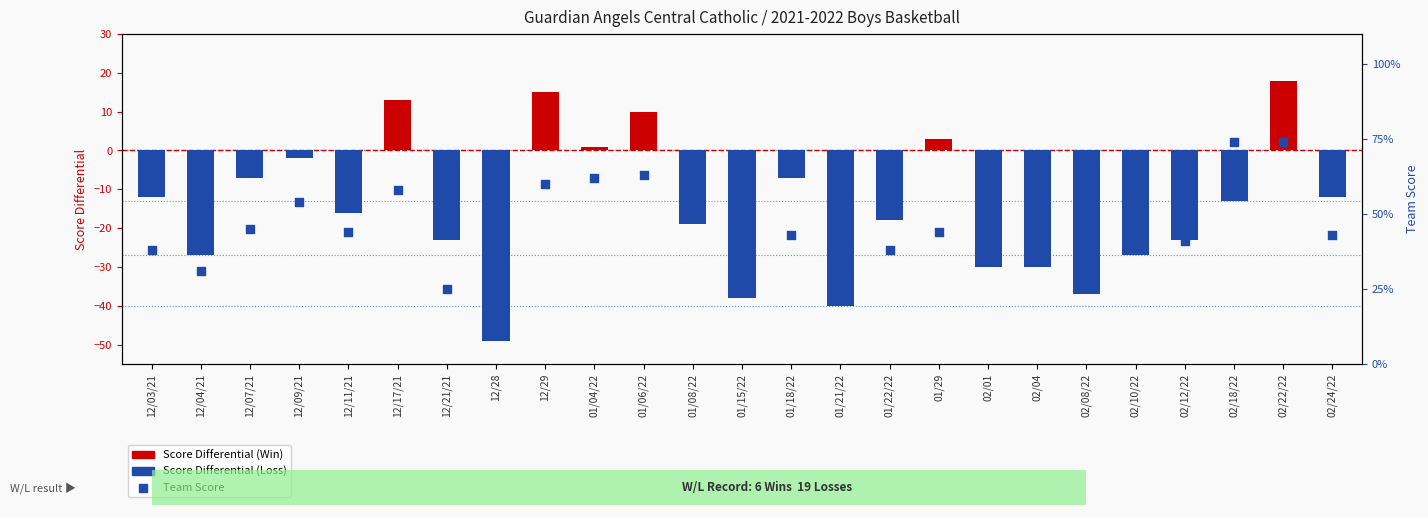

Which series reaches the maximum Y coordinate?

Team Score